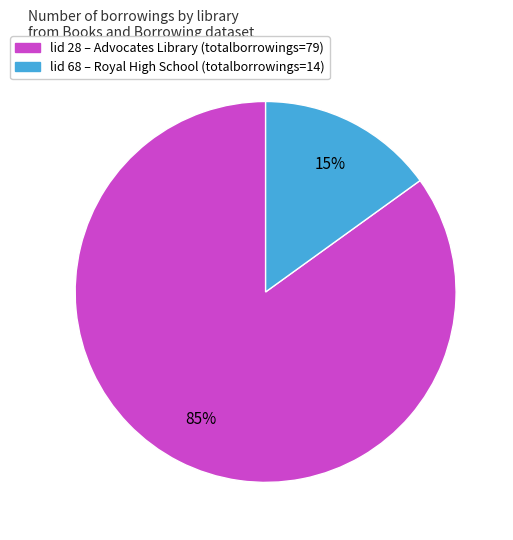

To the nearest percent, what is the difference between the largest and smallest slice percentages?

70%